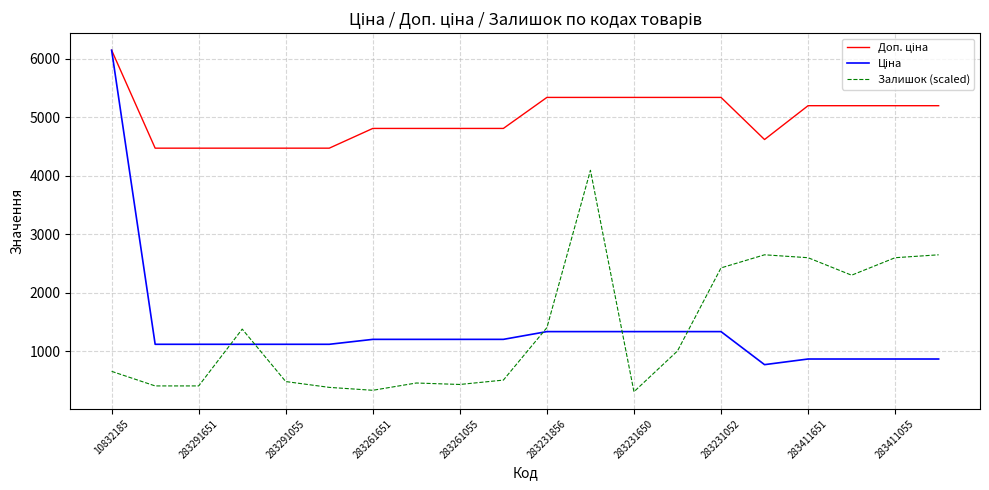

What is the lowest value of the Залишок (scaled) series?

306.3